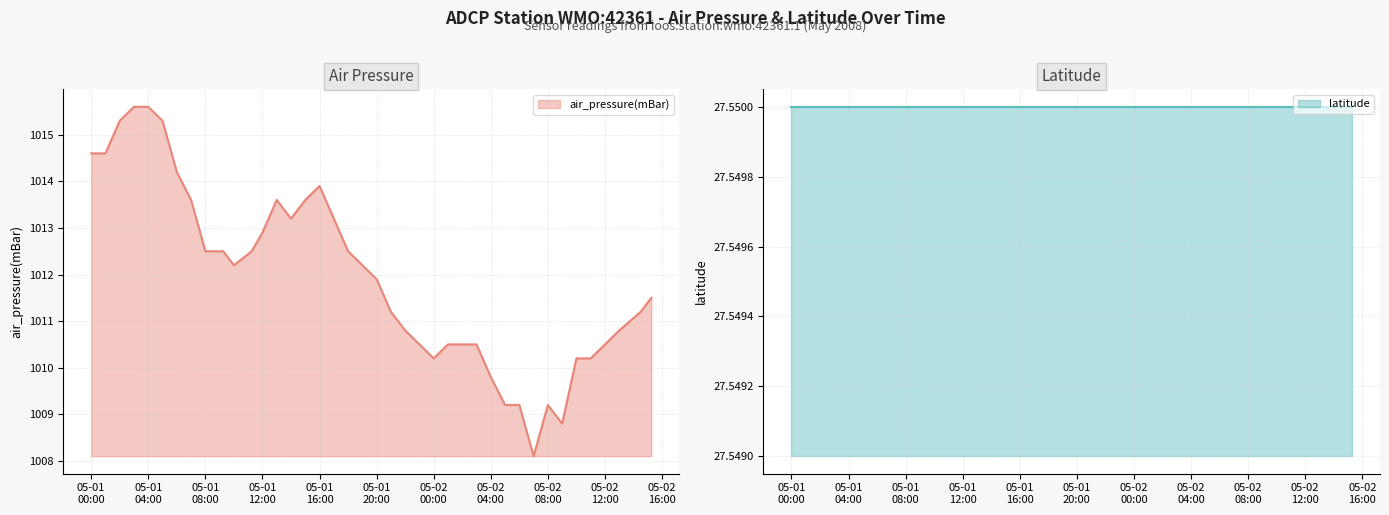

True or false: there are more than 2 points higher than both neighbors.

True